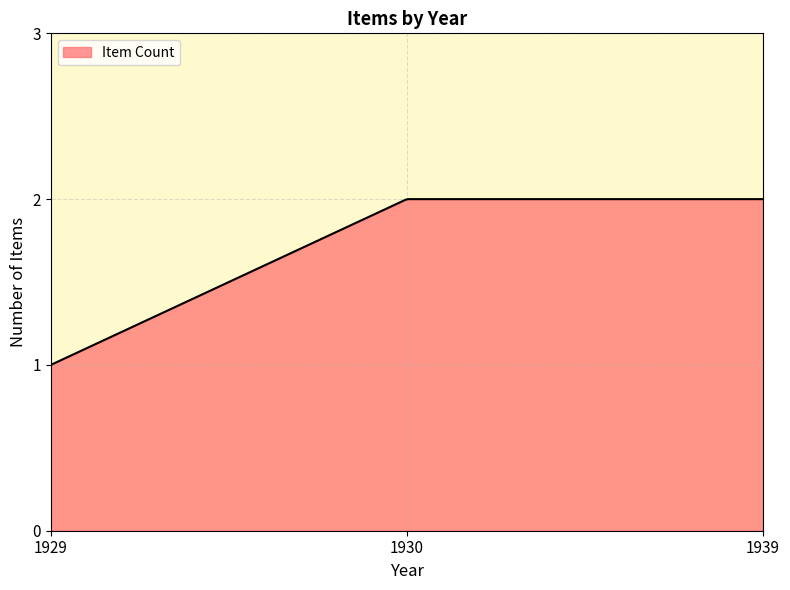

Where is the data nearest to the value 1?

1929